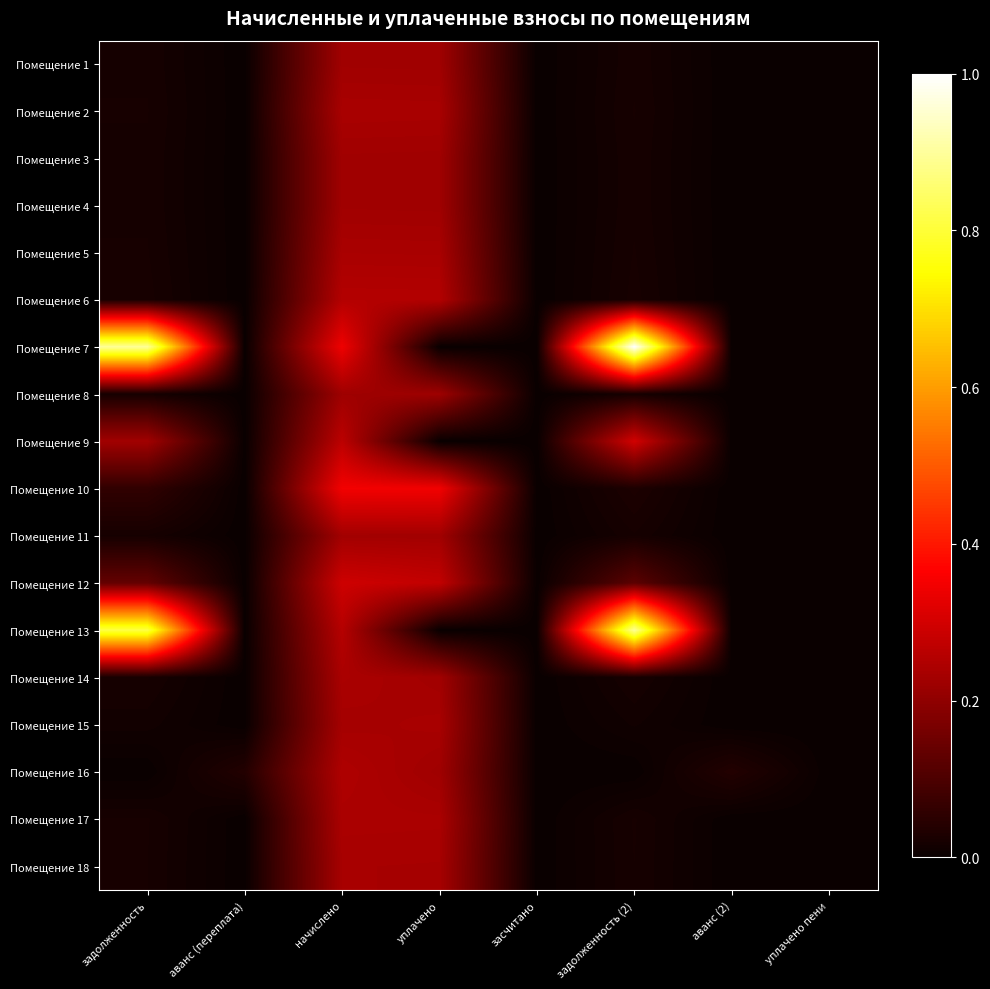

Between аванс (2) and уплачено пени, which is larger?

аванс (2)